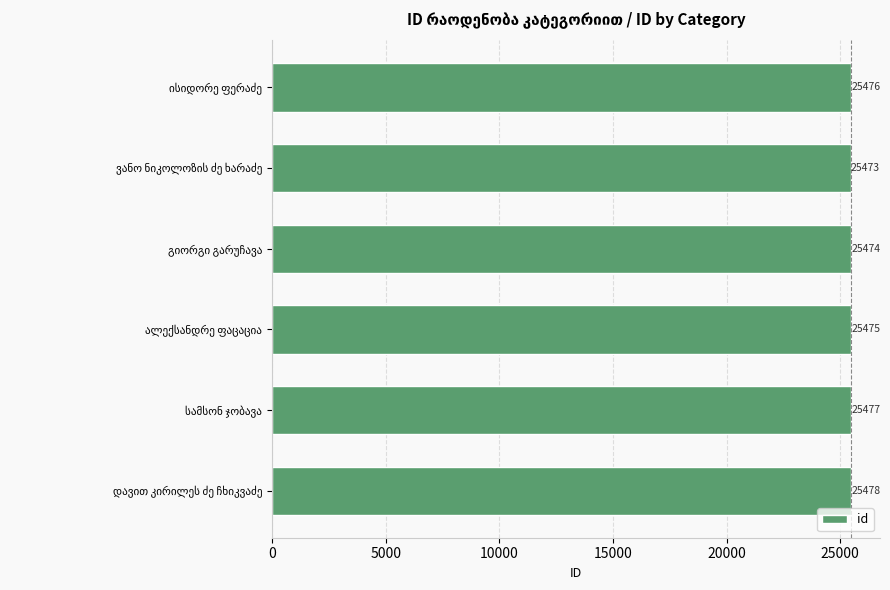

What is the maximum value shown in the chart?

25478